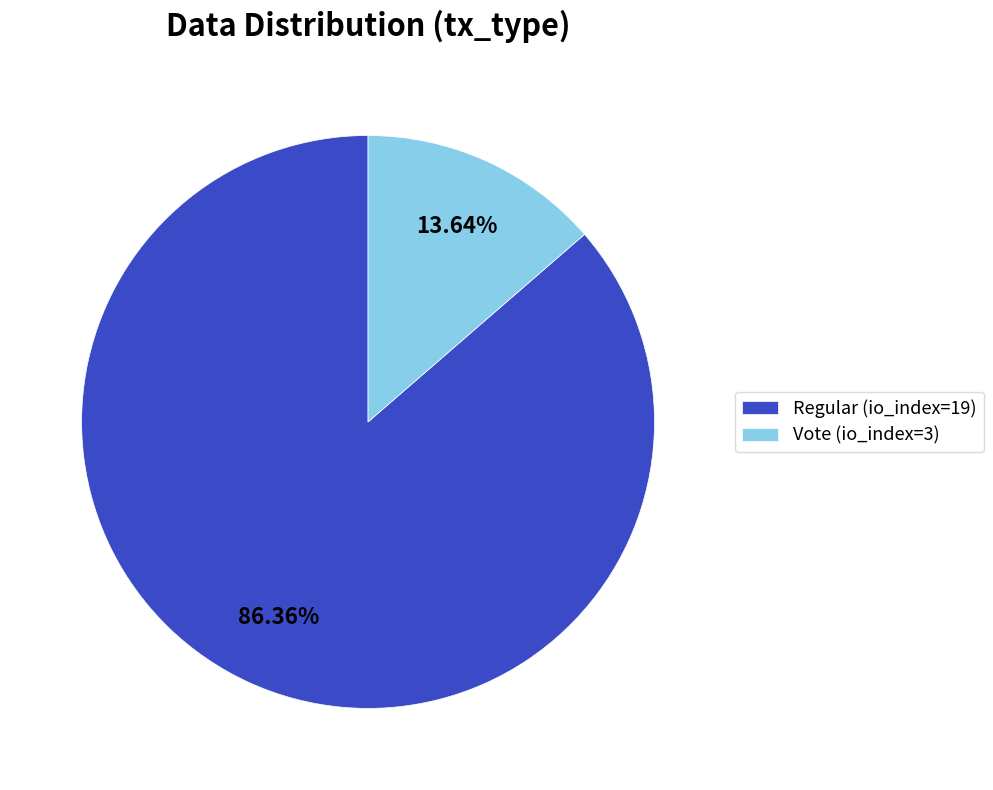

Which category has the biggest portion of the pie?

Regular (io_index=19)